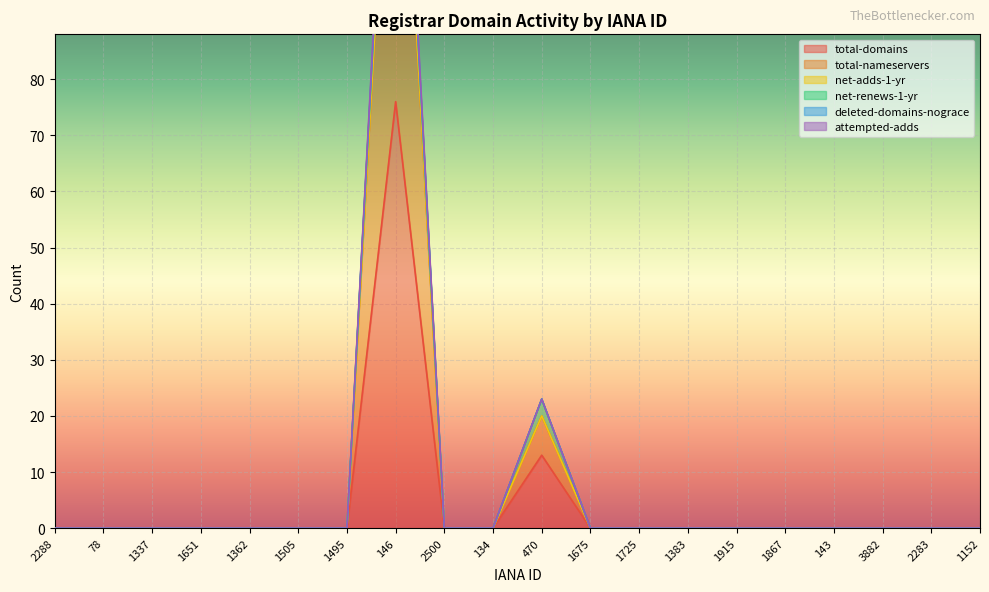

True or false: attempted-adds and total-nameservers cross at least once.

False